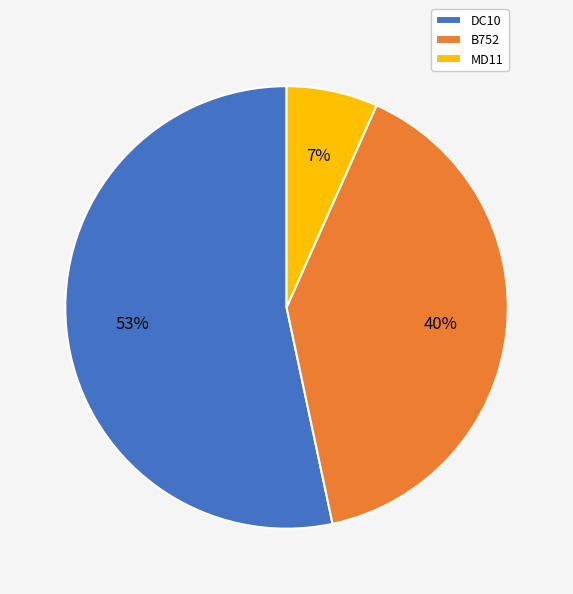

What is the largest slice in the pie chart?

DC10